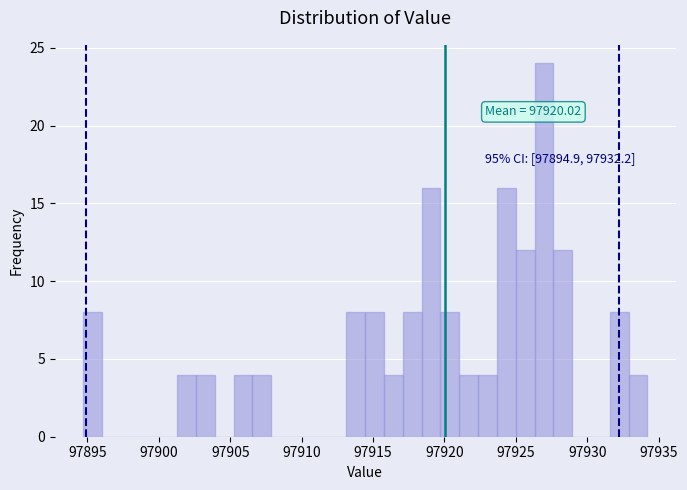

Read against the x-axis, roughly where is the centre of the tallest bar?

97927.0